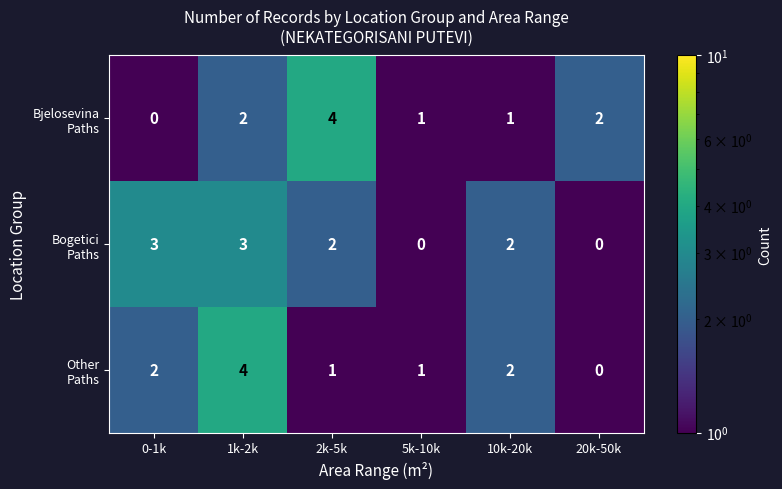

What is the maximum value shown in the chart?

4